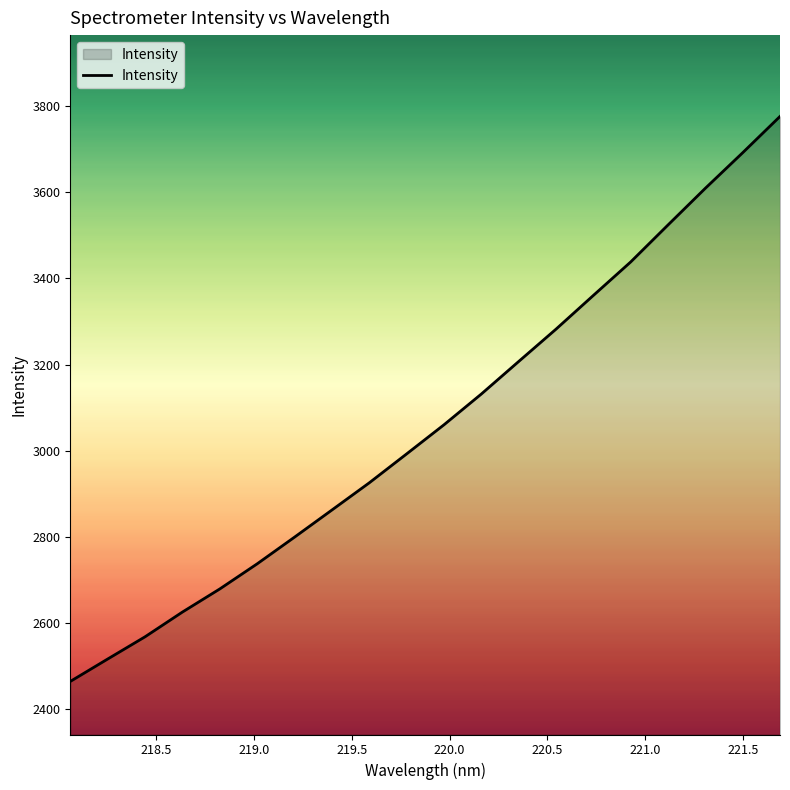

What is the maximum value shown in the chart?

3776.3